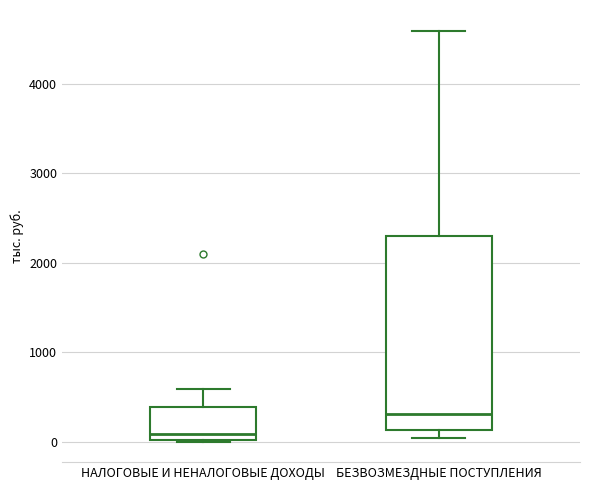

Which box has the lowest median line?

НАЛОГОВЫЕ И НЕНАЛОГОВЫЕ ДОХОДЫ